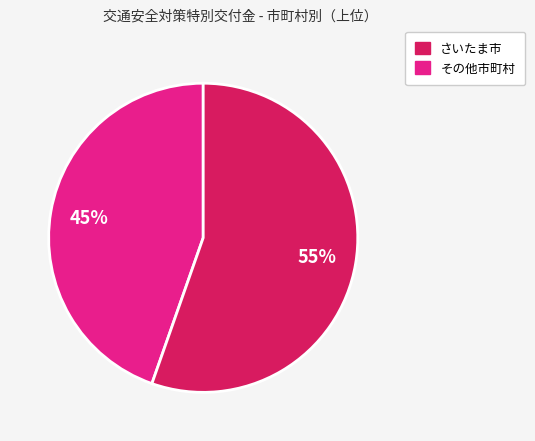

Is there any slice that represents more than half of the pie?

Yes